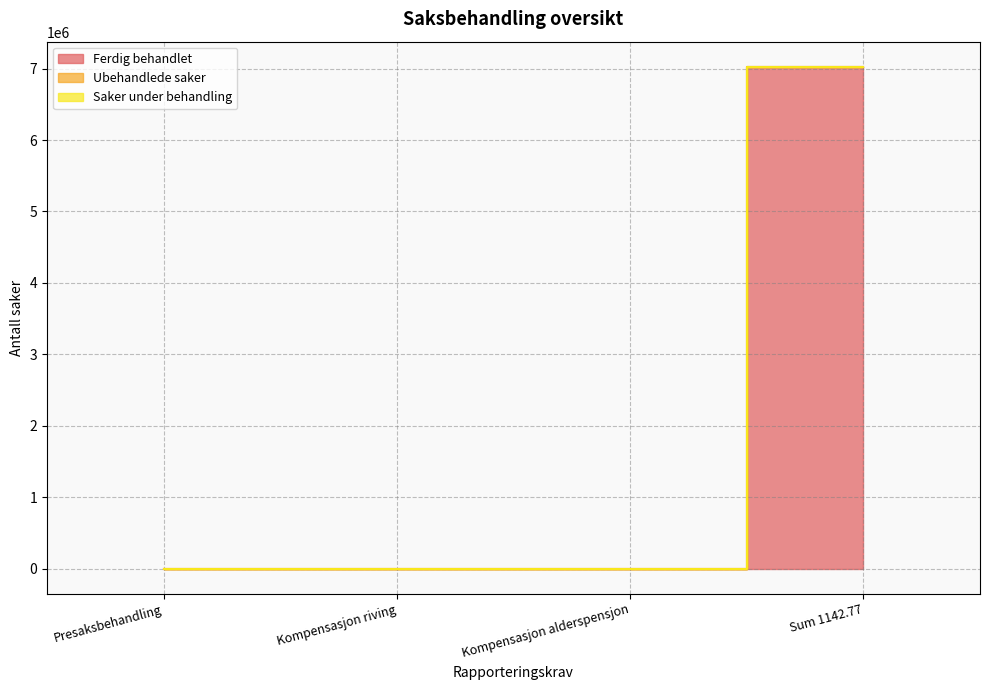

What is the label of the 1st point from the right?

Sum 1142.77